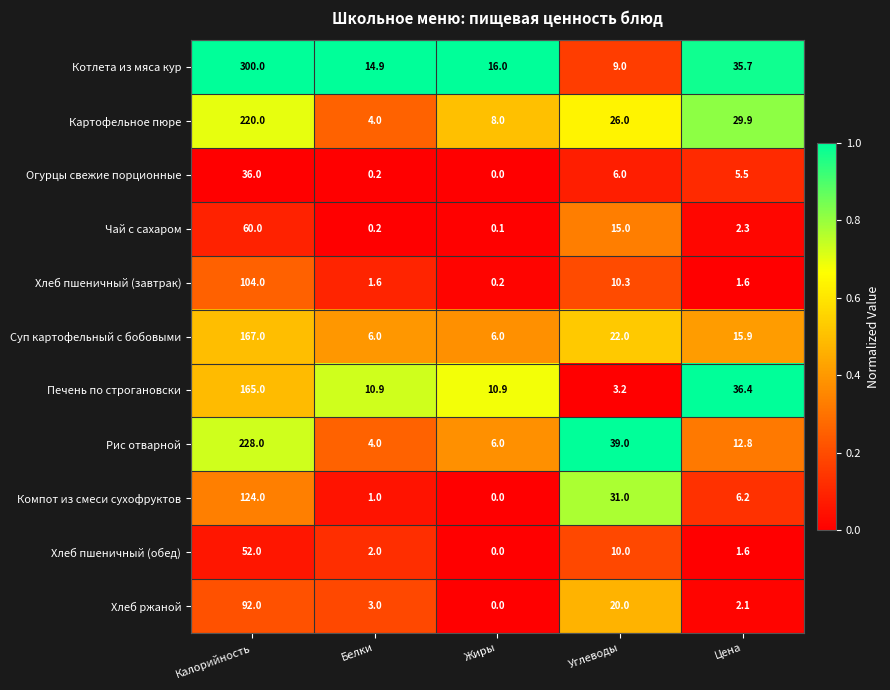

At how many categories does at least one series exceed 0?

5